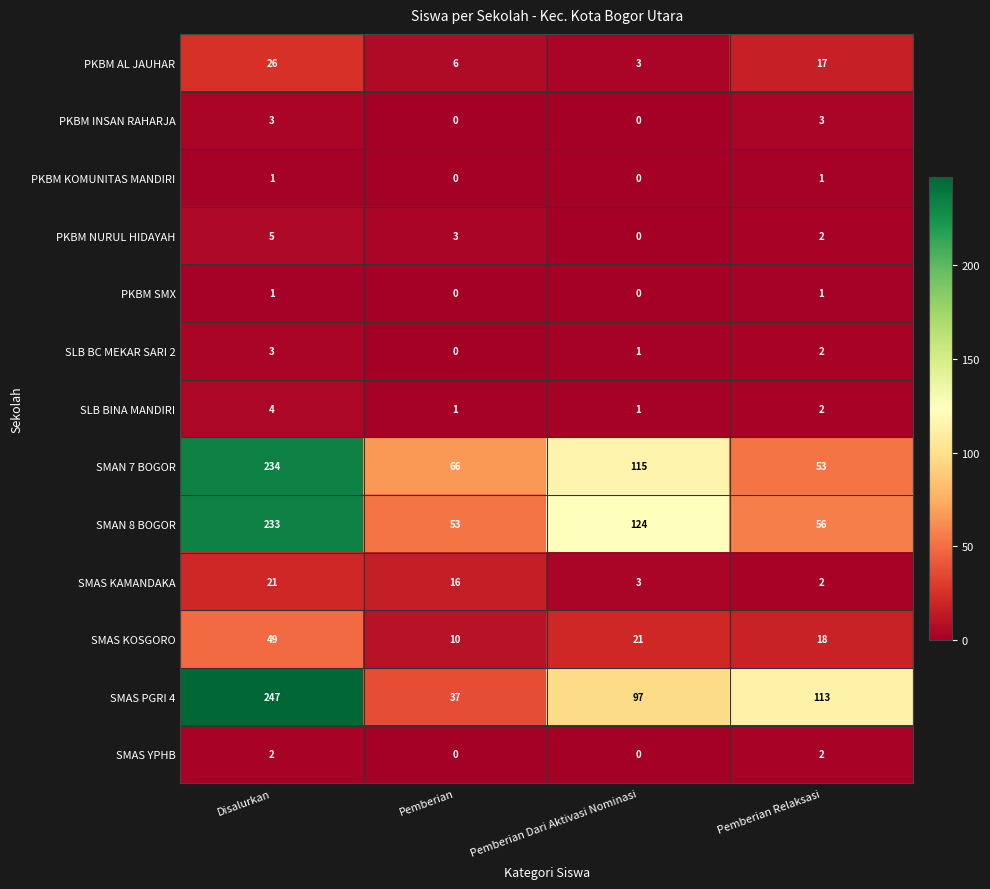

How many positive values does the PKBM INSAN RAHARJA series have?

2